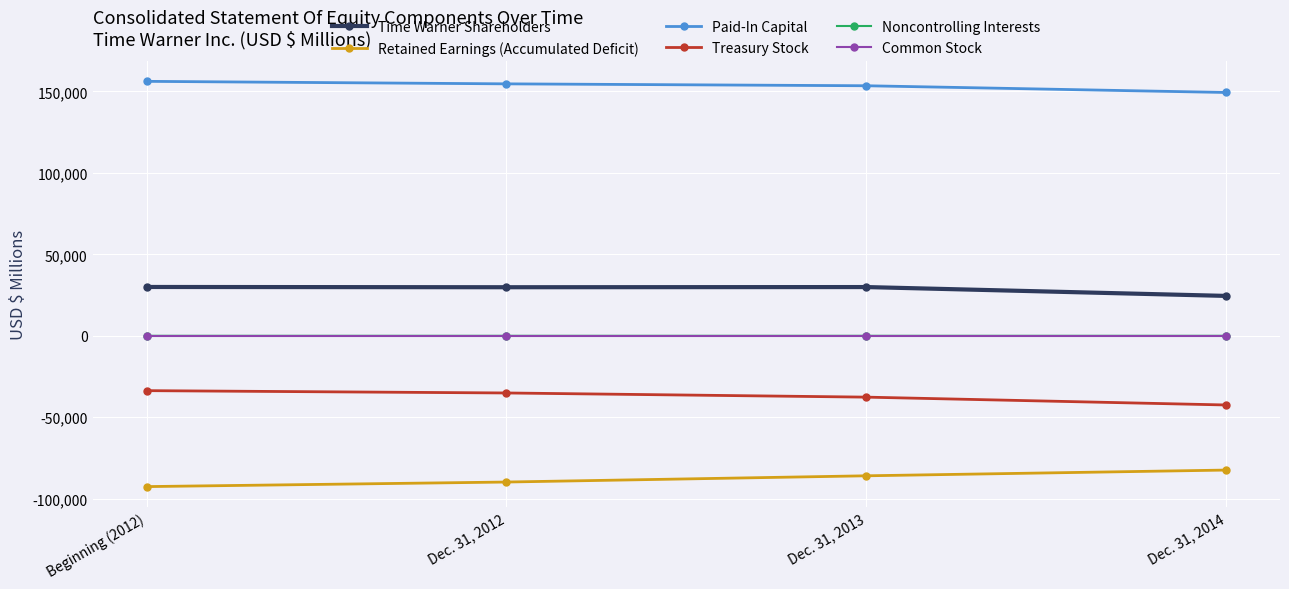

How many distinct data groups are displayed?

6